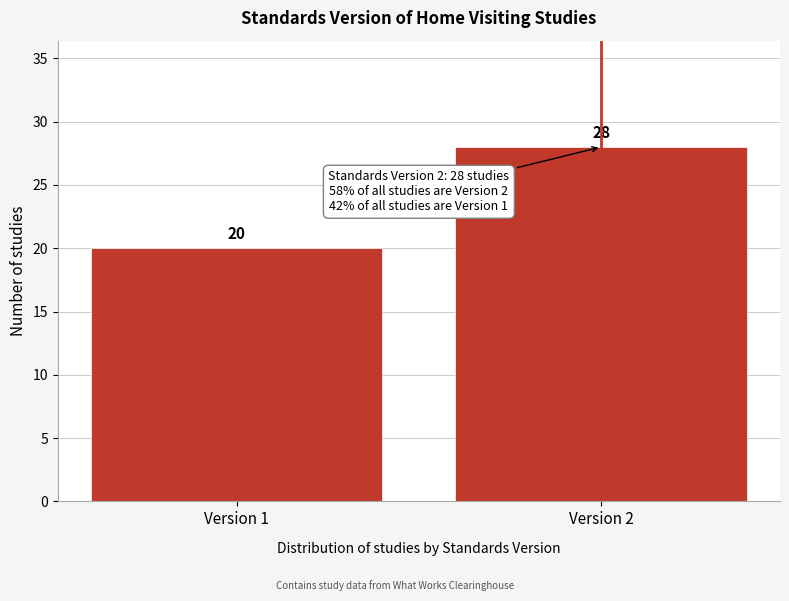

Reading left to right, transcribe all the data shown in this chart.

20	28